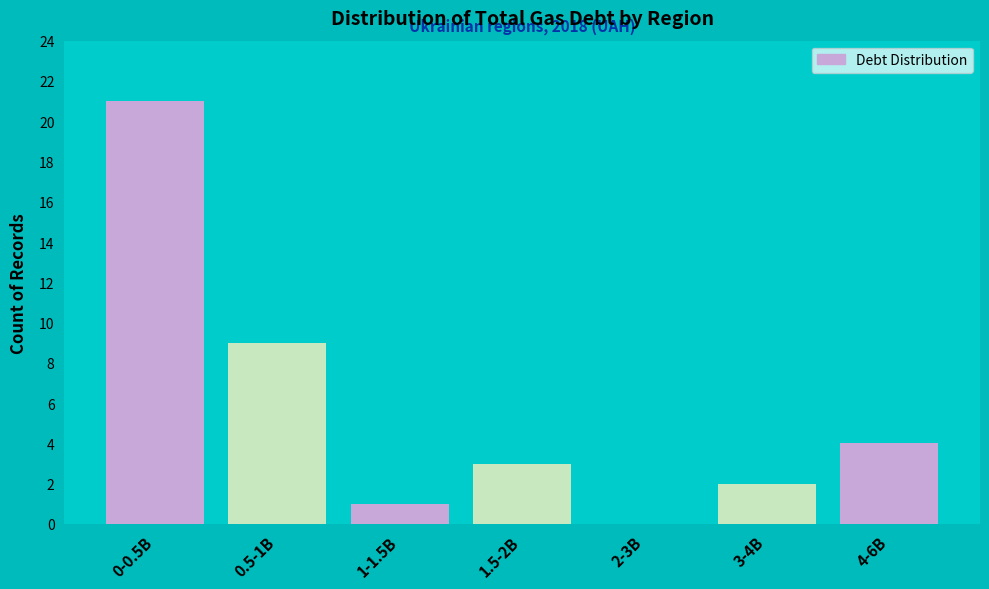

Reading right to left, list all the values displayed in this chart.

4-6B=4	3-4B=2	2-3B=0	1.5-2B=3	1-1.5B=1	0.5-1B=9	0-0.5B=21